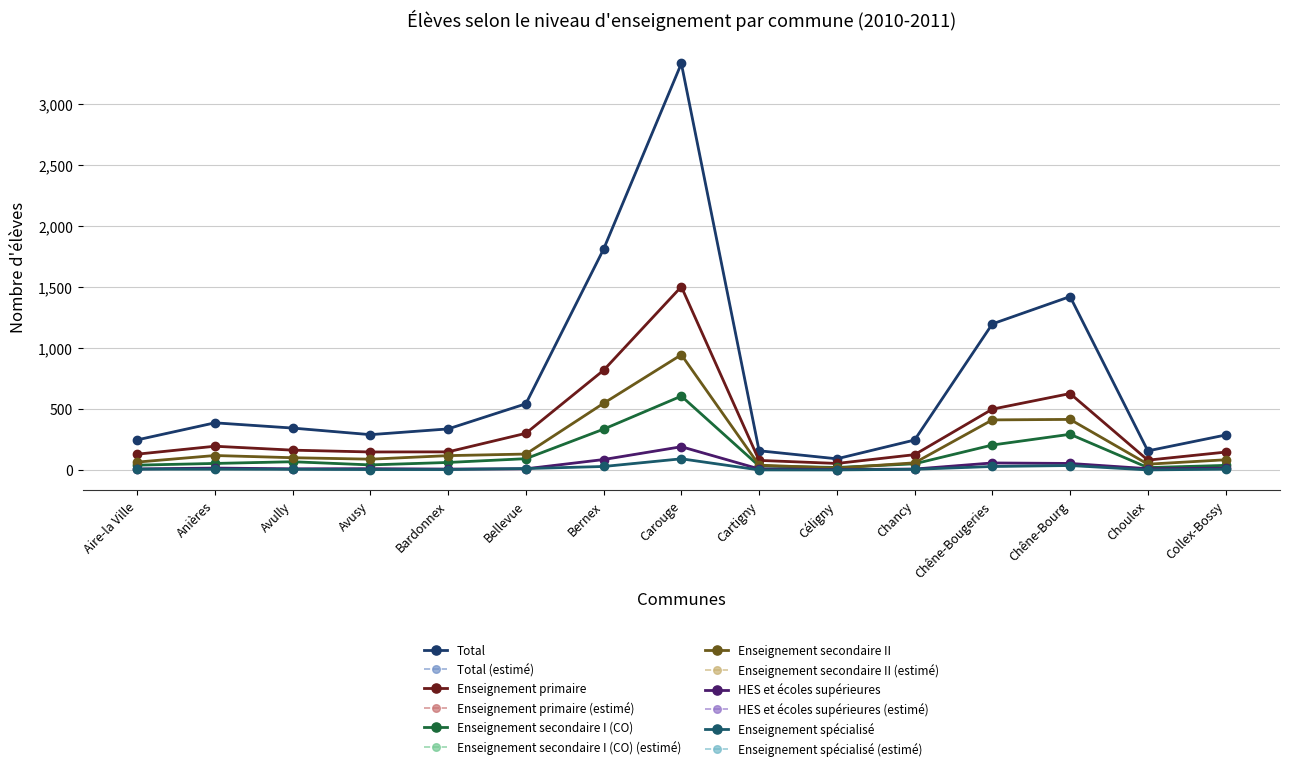

Reading left to right, extract all data points from this chart.

Total: Aire-la Ville=246	Anières=386	Avully=343	Avusy=289	Bardonnex=336	Bellevue=542	Bernex=1810	Carouge=3332	Cartigny=157	Céligny=91	Chancy=245	Chêne-Bougeries=1197	Chêne-Bourg=1421	Choulex=156	Collex-Bossy=286
Enseignement primaire: Aire-la Ville=129	Anières=194	Avully=162	Avusy=147	Bardonnex=148	Bellevue=300	Bernex=817	Carouge=1502	Cartigny=78	Céligny=53	Chancy=125	Chêne-Bougeries=498	Chêne-Bourg=626	Choulex=80	Collex-Bossy=146
Enseignement secondaire I (CO): Aire-la Ville=39	Anières=53	Avully=67	Avusy=41	Bardonnex=61	Bellevue=92	Bernex=334	Carouge=605	Cartigny=32	Céligny=20	Chancy=50	Chêne-Bougeries=204	Chêne-Bourg=292	Choulex=19	Collex-Bossy=37
Enseignement secondaire II: Aire-la Ville=64	Anières=118	Avully=100	Avusy=88	Bardonnex=117	Bellevue=130	Bernex=546	Carouge=944	Cartigny=39	Céligny=15	Chancy=58	Chêne-Bougeries=410	Chêne-Bourg=414	Choulex=47	Collex-Bossy=83
HES et écoles supérieures: Aire-la Ville=8	Anières=15	Avully=9	Avusy=10	Bardonnex=7	Bellevue=9	Bernex=85	Carouge=190	Cartigny=8	Céligny=3	Chancy=7	Chêne-Bougeries=57	Chêne-Bourg=53	Choulex=10	Collex-Bossy=14
Enseignement spécialisé: Aire-la Ville=6	Anières=6	Avully=5	Avusy=3	Bardonnex=3	Bellevue=11	Bernex=28	Carouge=91	Cartigny=0	Céligny=0	Chancy=5	Chêne-Bougeries=28	Chêne-Bourg=36	Choulex=0	Collex-Bossy=6